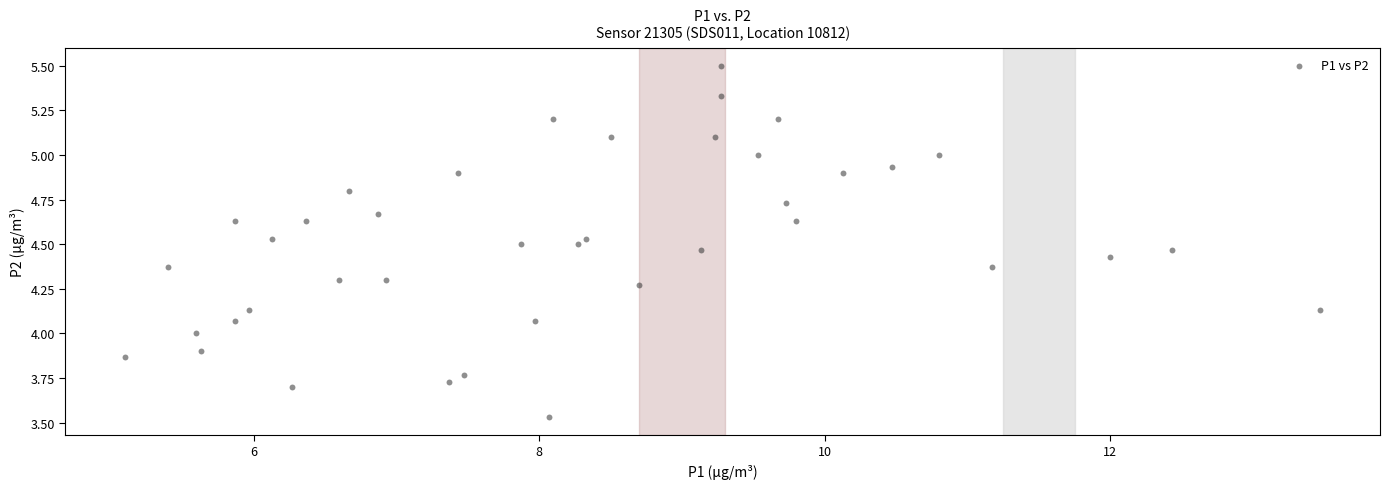

What is the range of X values (max minus min)?

8.4